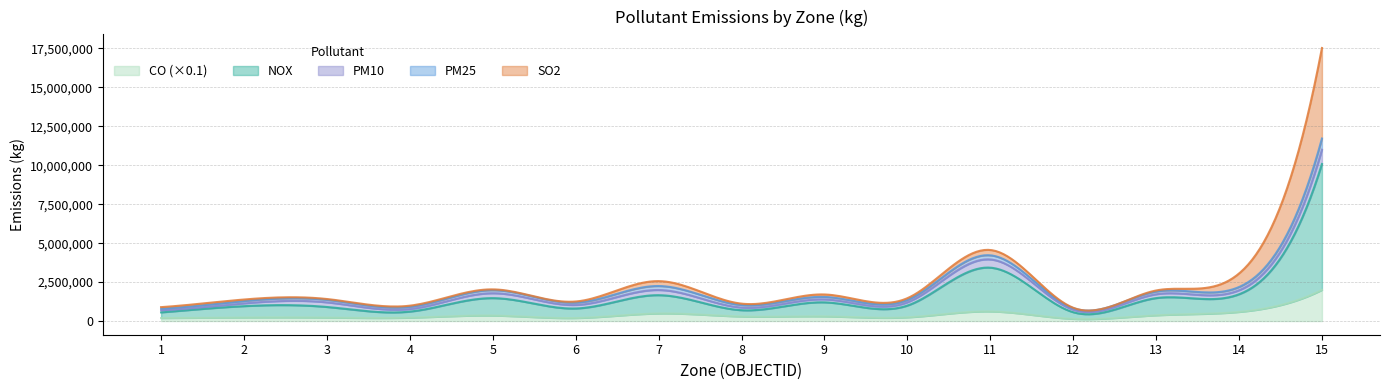

Rank the series by their maximum value, from highest to lowest.

co_kg, nox_kg, so2_kg, pm10_kg, pm25_kg